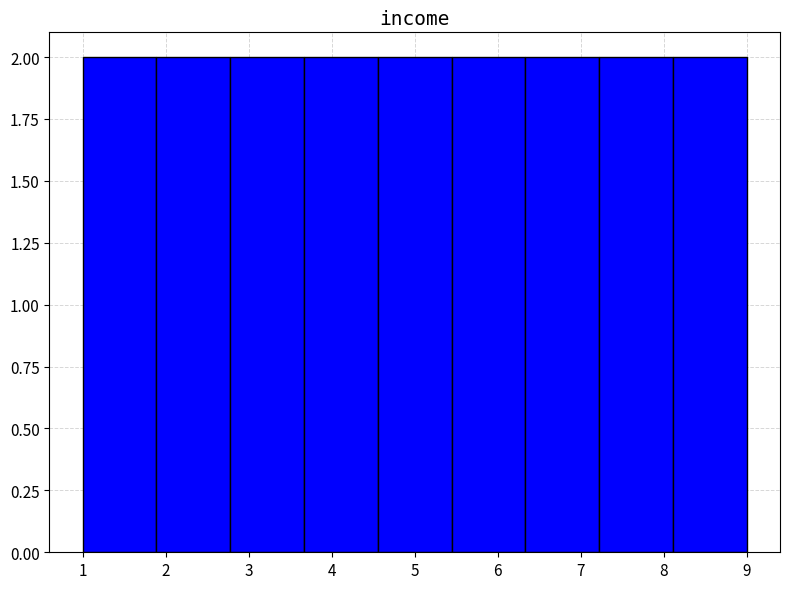

How tall is the bar that spans 6.3 to 7.2 on the x-axis? Neither the bar edges nor the heights are printed on the chart, so give them approximately, as read against the axes.

2